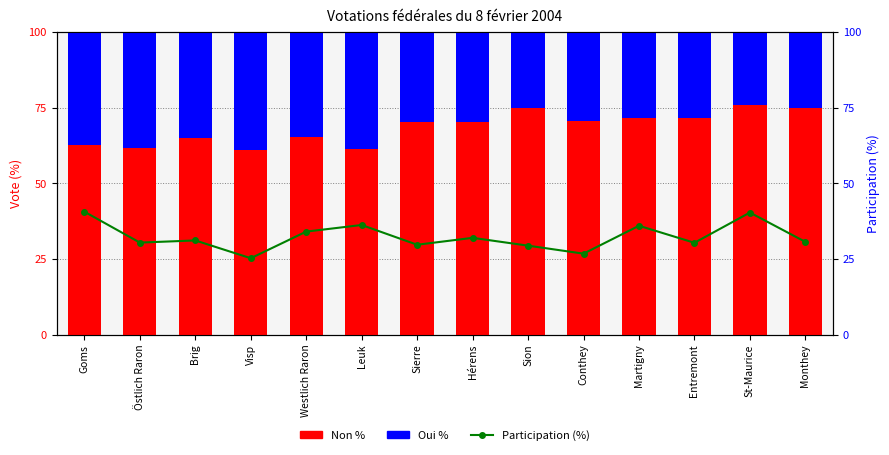

Which series has the largest total across all categories?

Non %